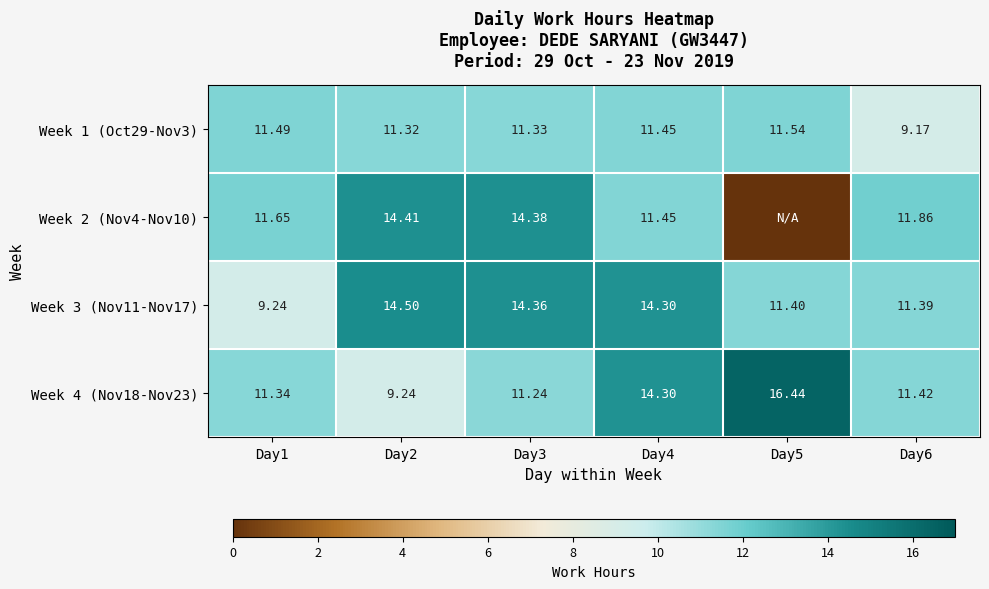

Between Day1 and Day2, which series saw the biggest shift?

Week 3 (Nov11-Nov17)